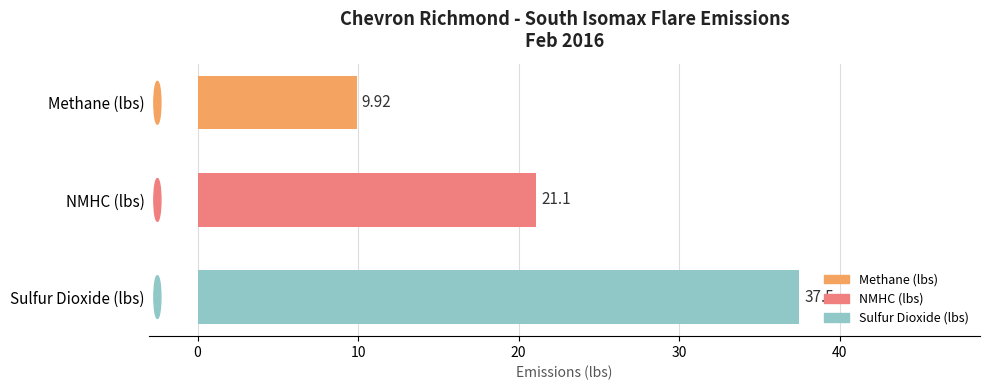

What is the change in value from Methane (lbs) to Sulfur Dioxide (lbs)?

+27.6